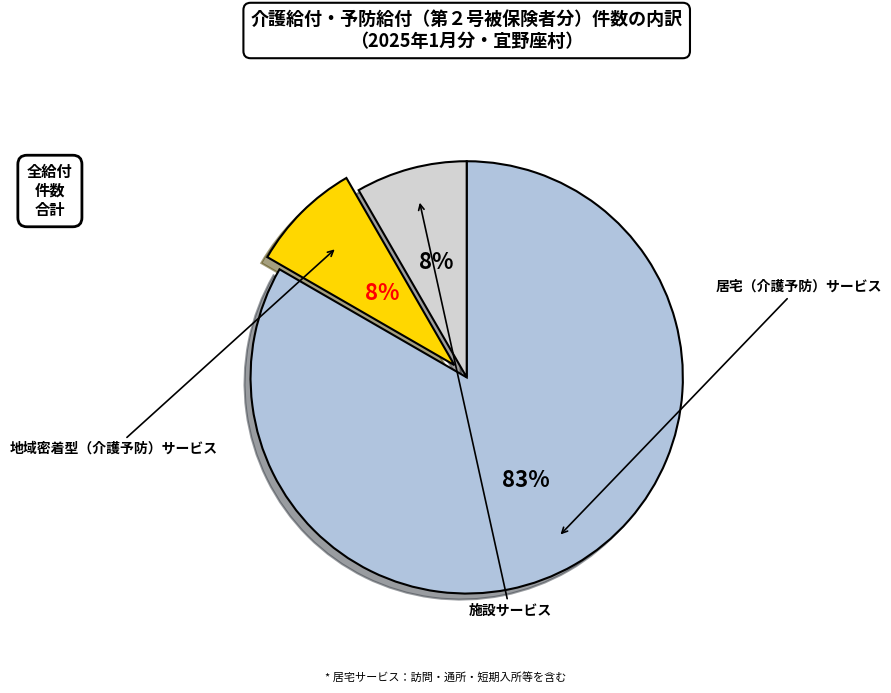

To the nearest percent, what is the average slice percentage?

33%